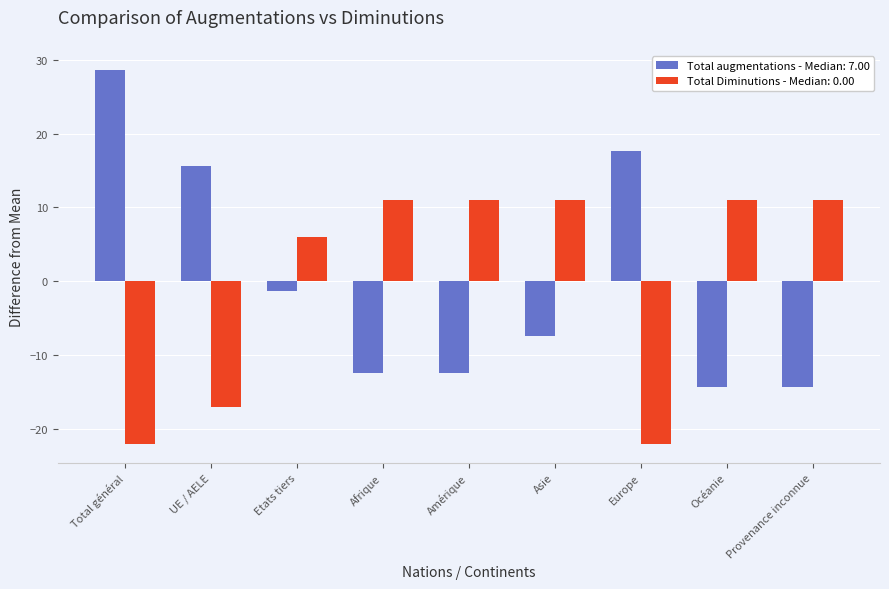

What is the difference between the Total Diminutions - Median: 0.00 values at Europe and Océanie?

33.0